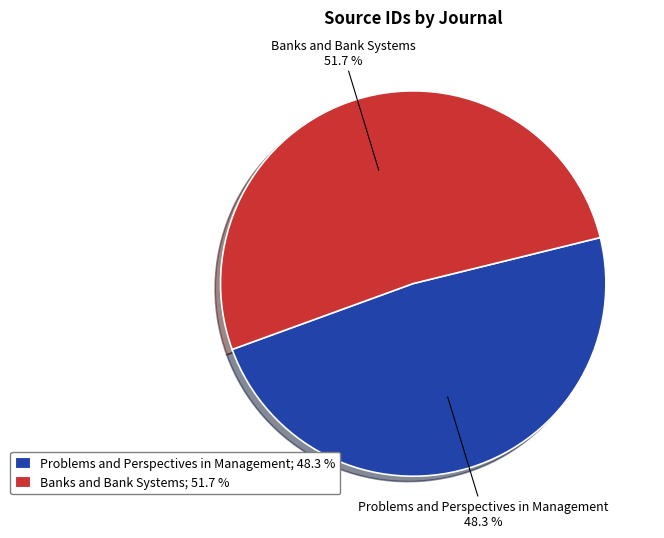

What is the total percentage of Problems and Perspectives in Management and Banks and Bank Systems?

100.0%